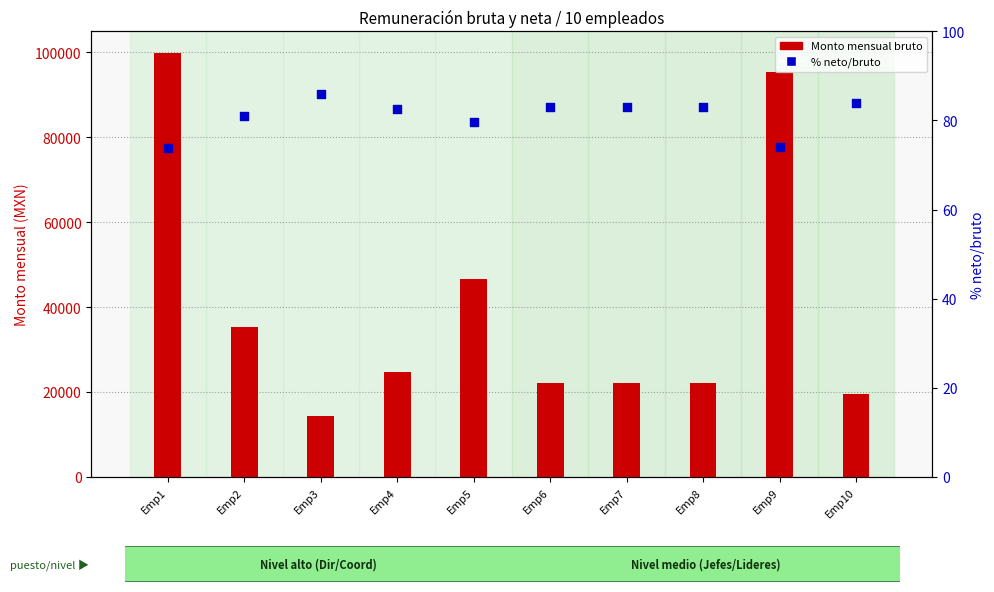

What is the total value across all series at Emp10?

19611.9